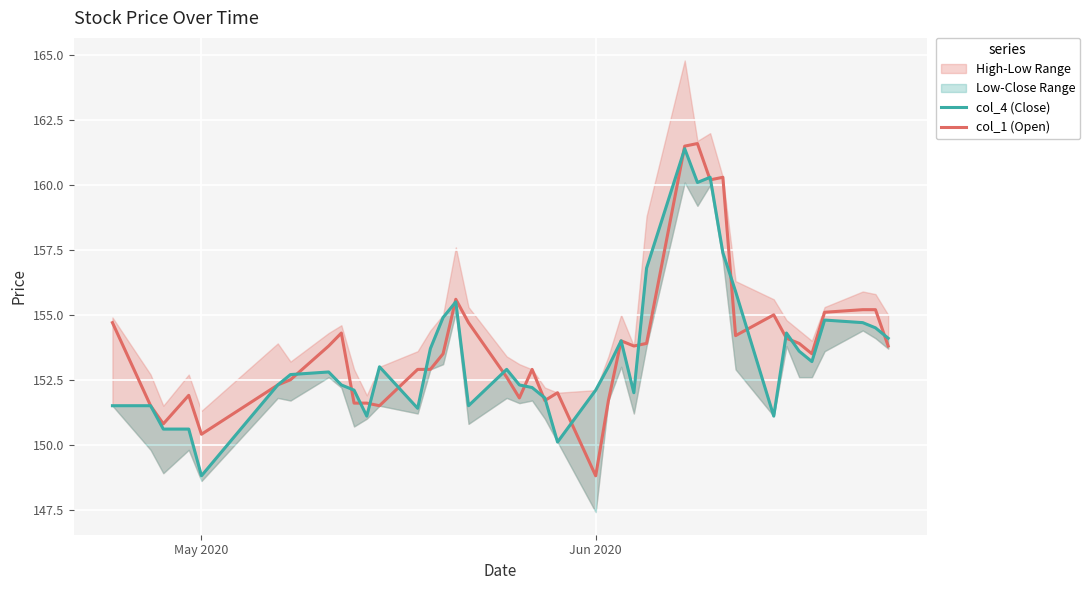

List the series in order of their overall mean, lowest first.

col_4 (Close), col_1 (Open)